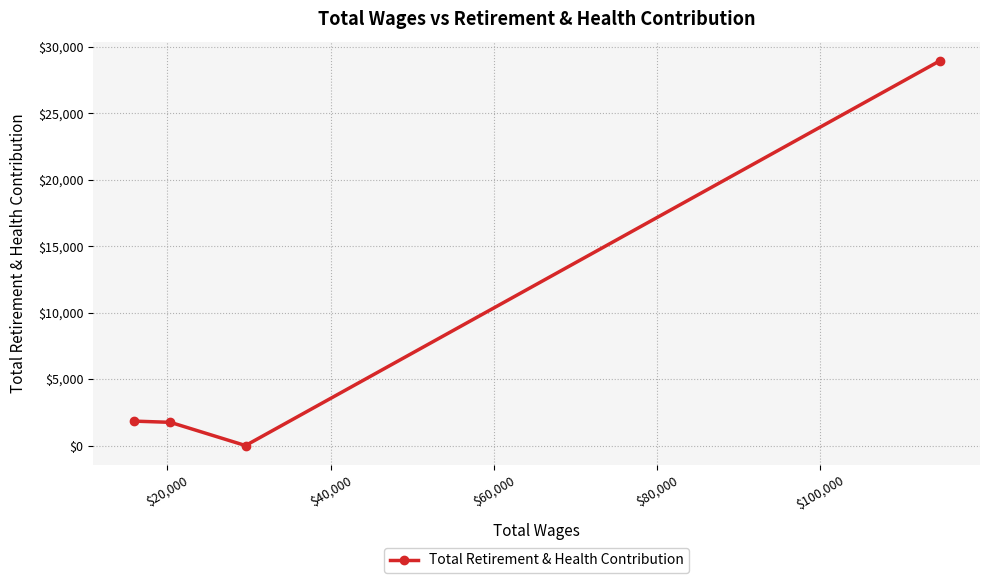

How many points are lower than both their immediate neighbors (excluding endpoints)?

1